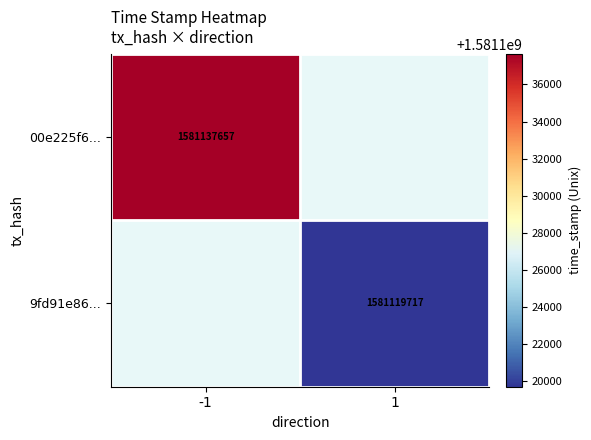

The value of 00e225f6... at -1 is 1581137657. True or false?

True